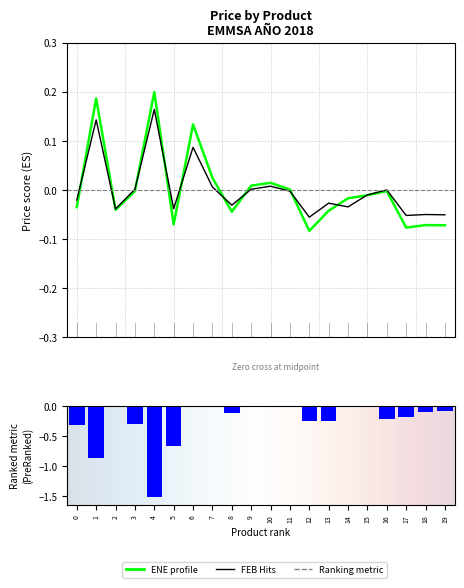

How many values in the ENE series are below 0?

13